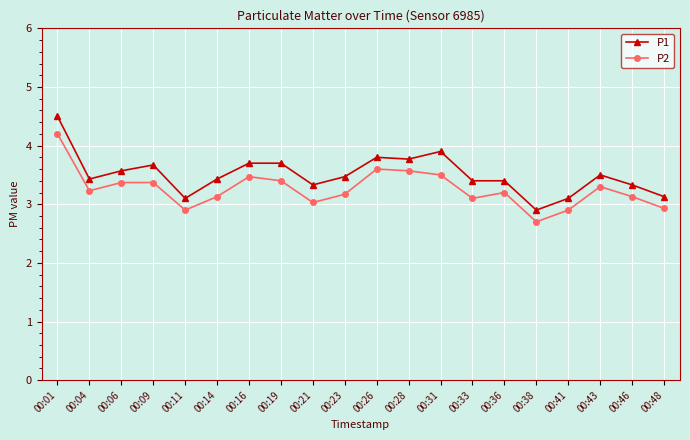

What is the spread (max minus min) of values at 00:01?

0.3